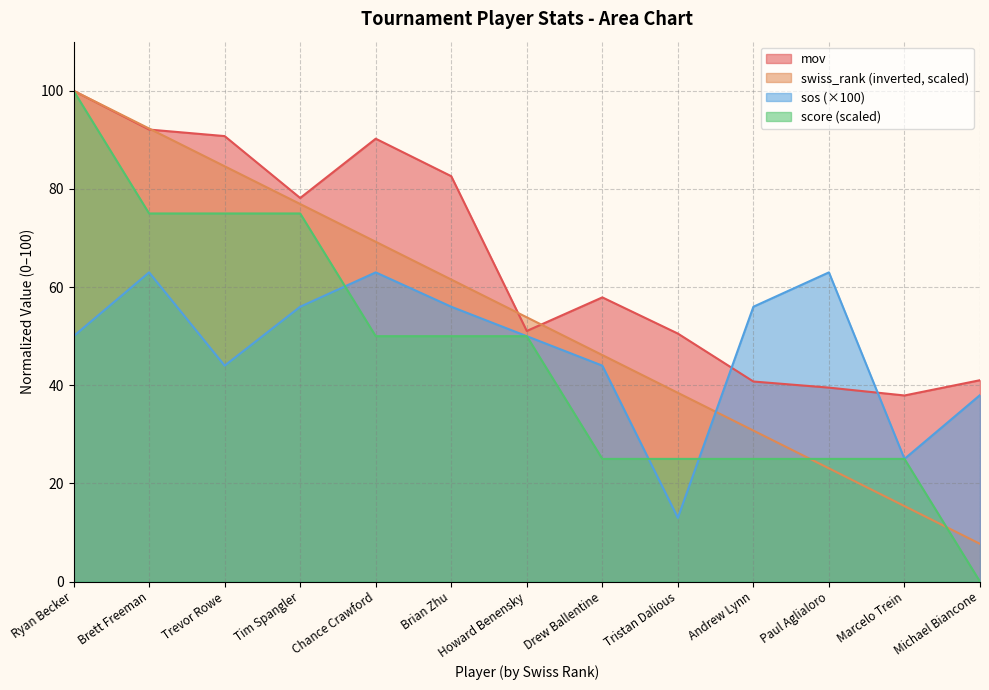

At how many categories does at least one series exceed 64?

6